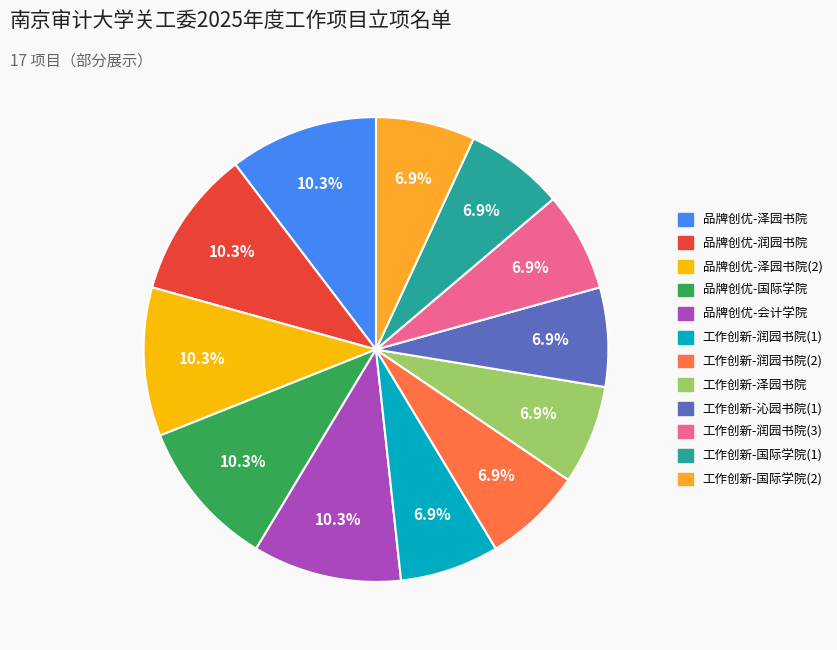

Is there a majority slice in this chart?

No